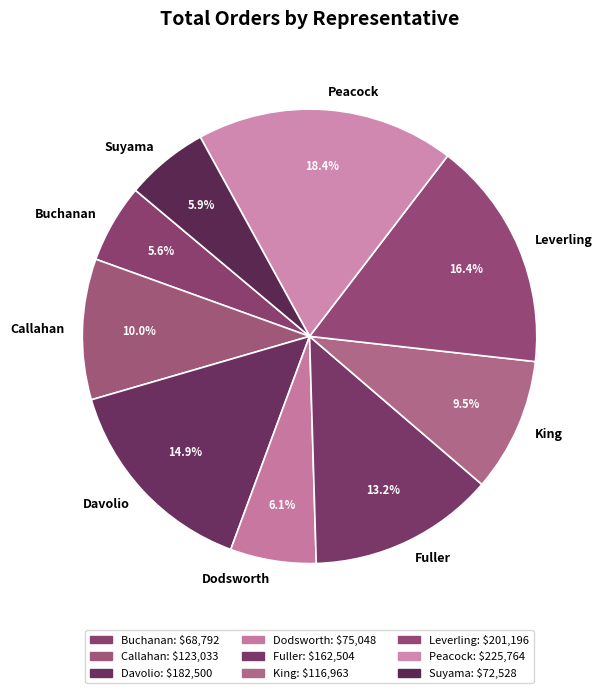

How much of the chart is everything except Suyama?

94.1%